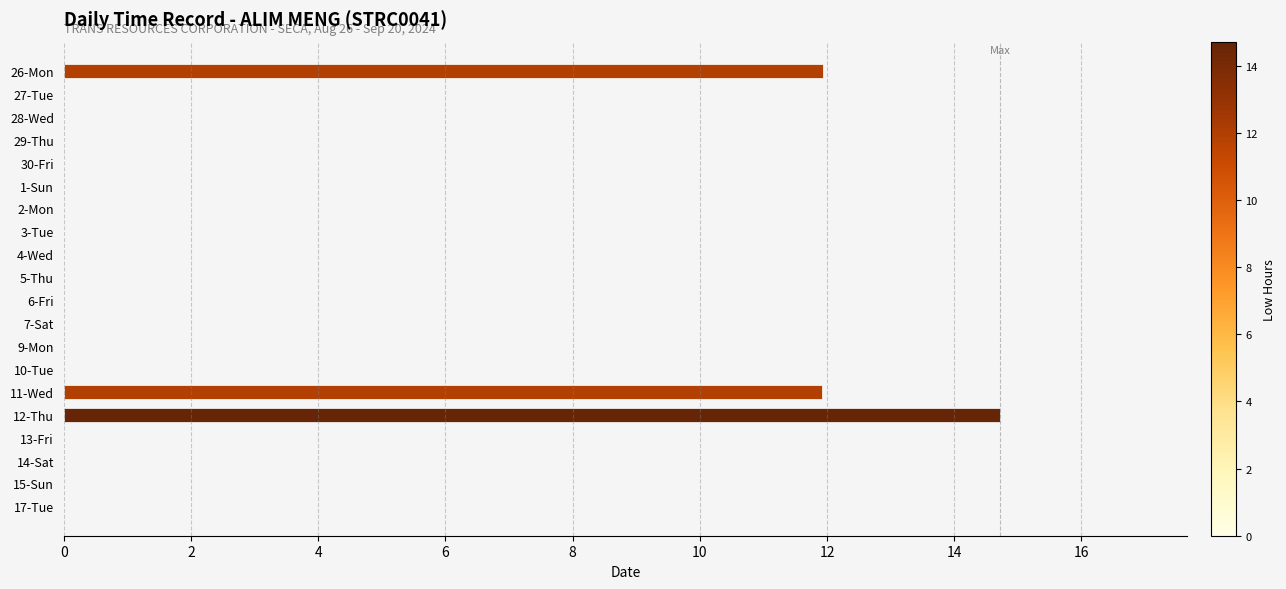

Reading top to bottom, extract all data points from this chart.

26-Mon=11.9	27-Tue=0.0	28-Wed=0.0	29-Thu=0.0	30-Fri=0.0	1-Sun=0.0	2-Mon=0.0	3-Tue=0.0	4-Wed=0.0	5-Thu=0.0	6-Fri=0.0	7-Sat=0.0	9-Mon=0.0	10-Tue=0.0	11-Wed=11.9	12-Thu=14.7	13-Fri=0.0	14-Sat=0.0	15-Sun=0.0	17-Tue=0.0